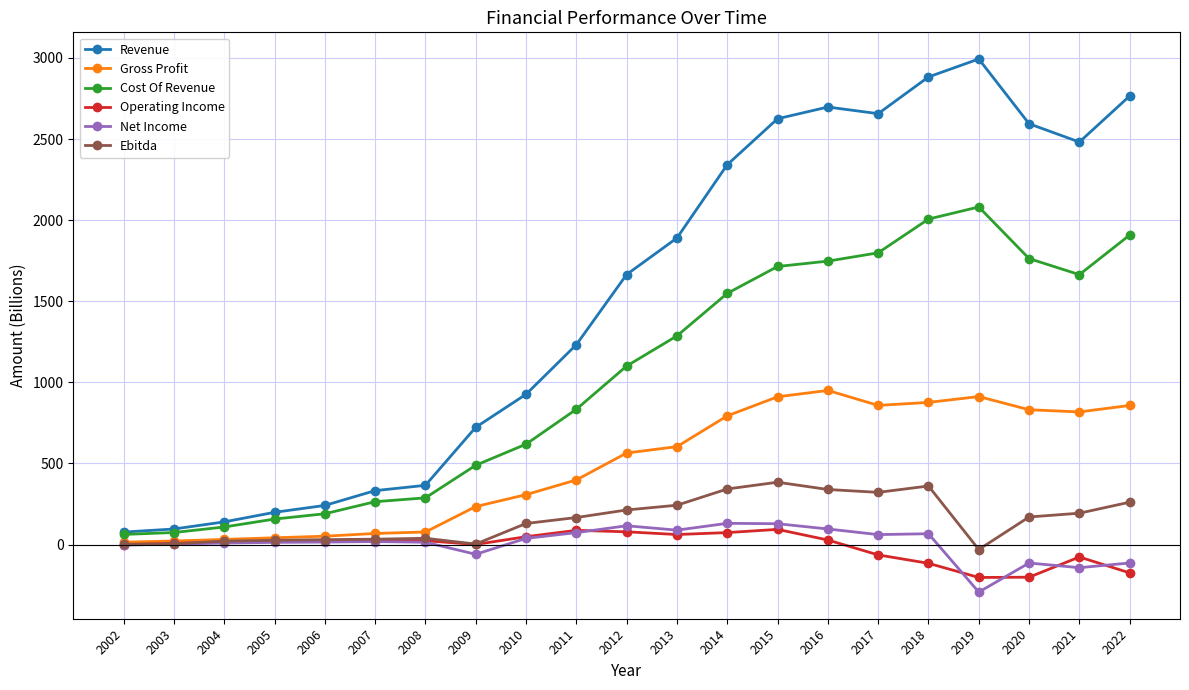

What is the sum of the Cost Of Revenue values at 2013 and 2015?

3000.6